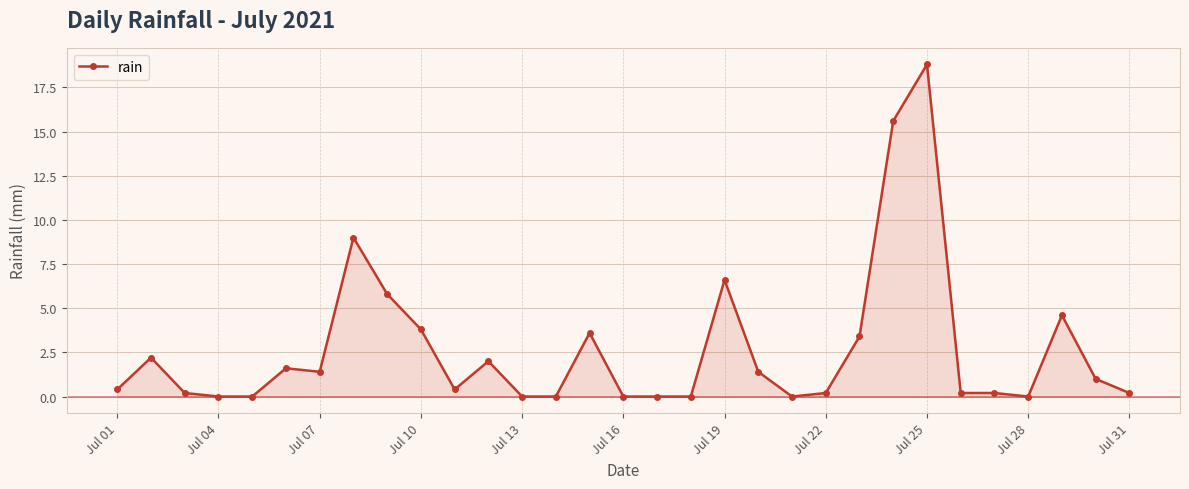

What is the difference between the maximum and minimum values?

18.8